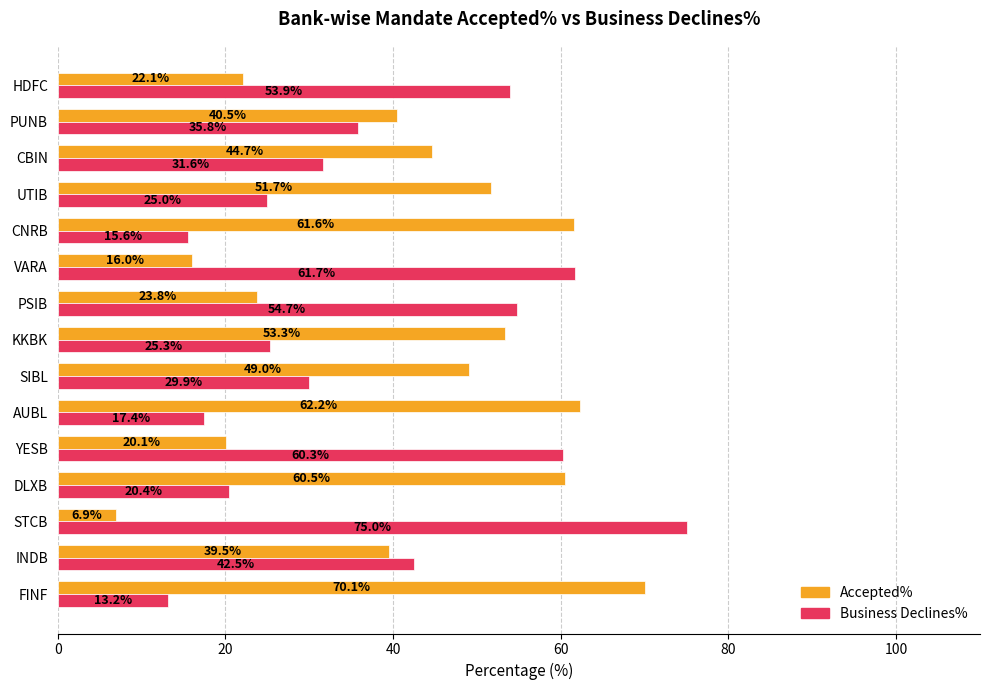

At which label is Business Declines% closest to 44?

INDB